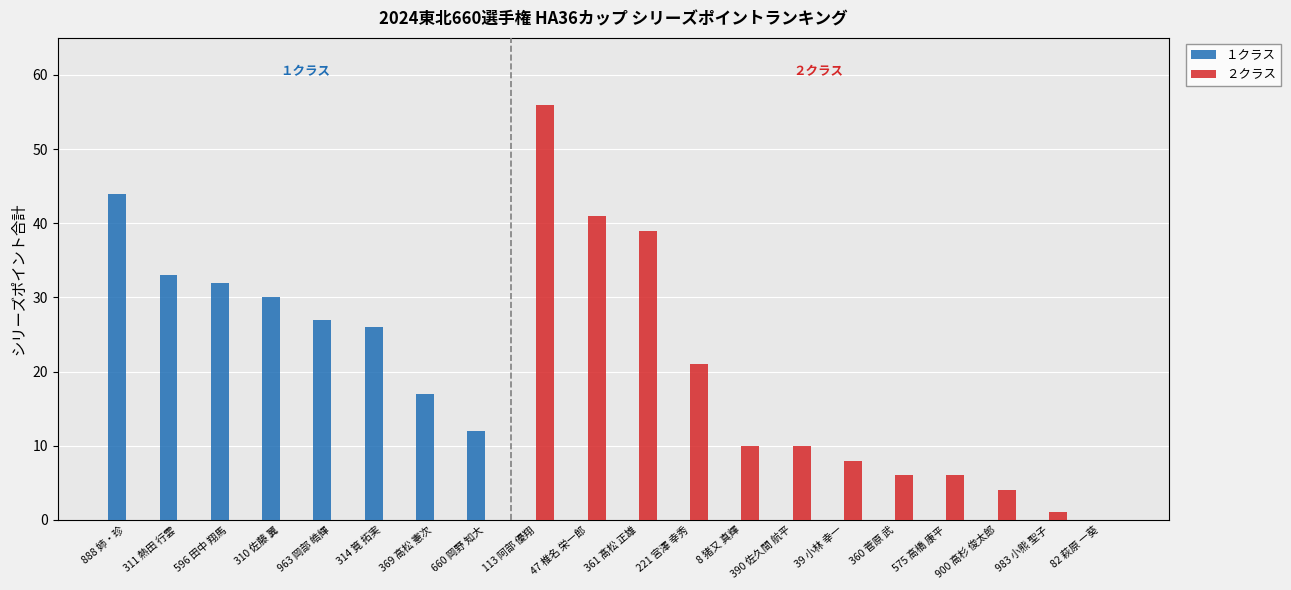

At which label is ２クラス closest to 28?

221 宮澤 幸秀